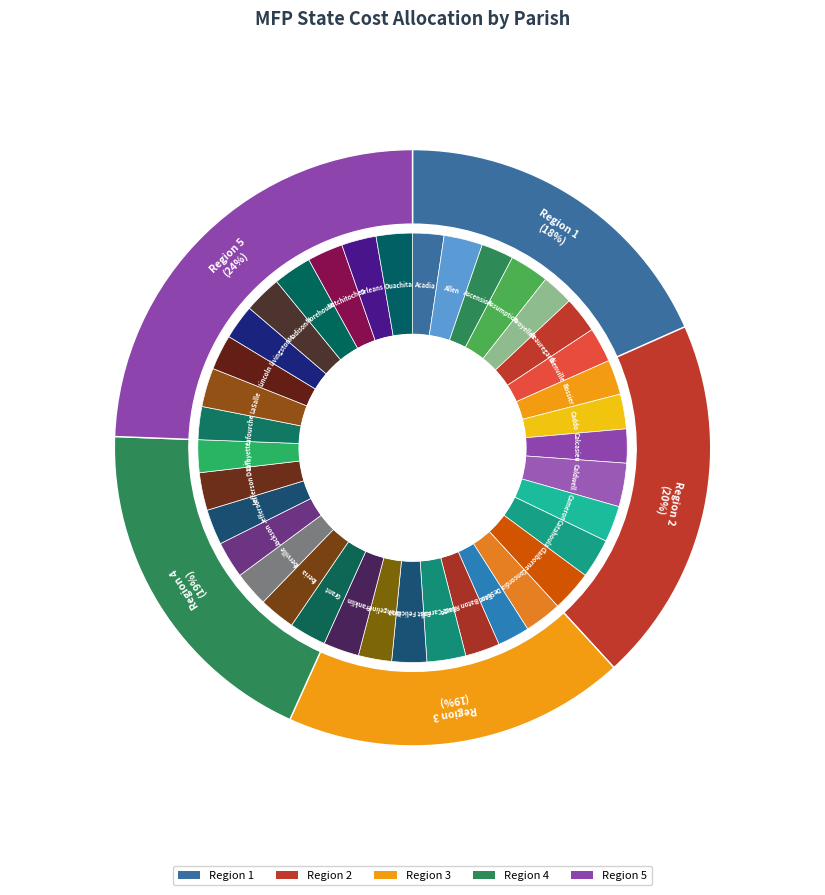

To the nearest percent, what is the difference between the largest and smallest slice percentages?

1%